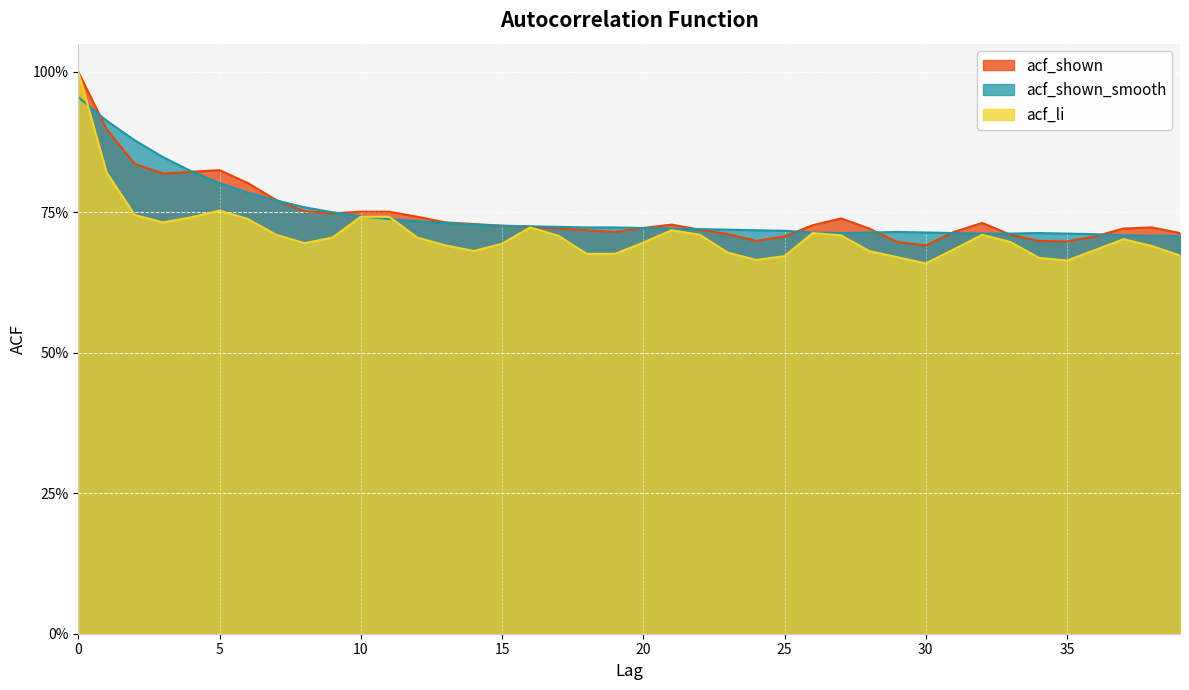

The acf_li series shows 0.2 at 17. True or false?

False